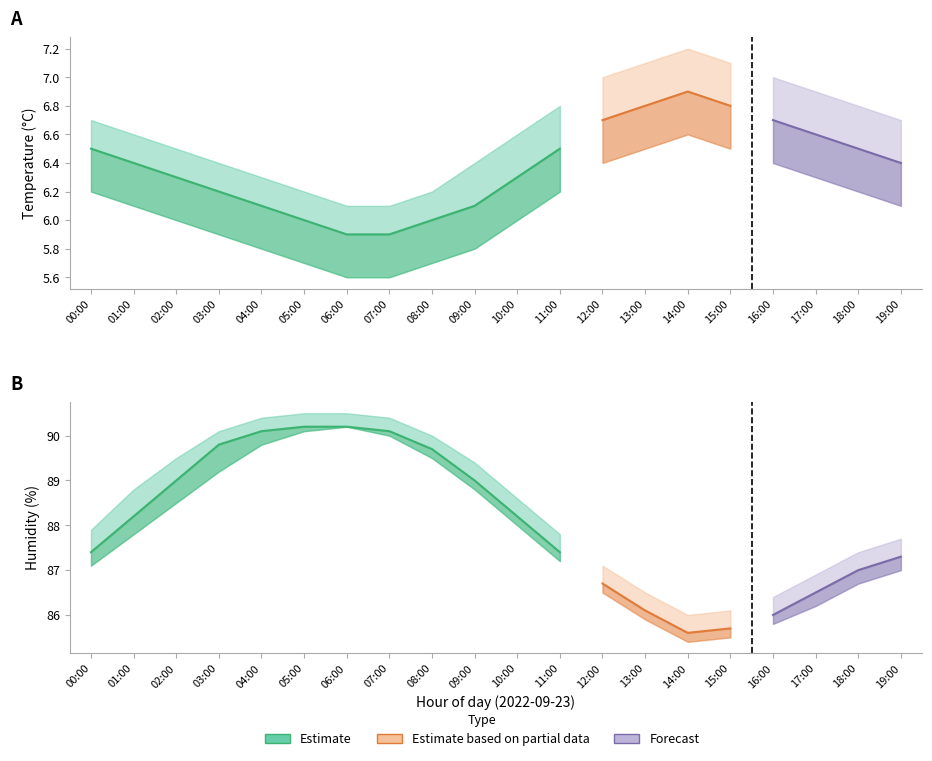

What is the label of the 6th point from the left?

05:00